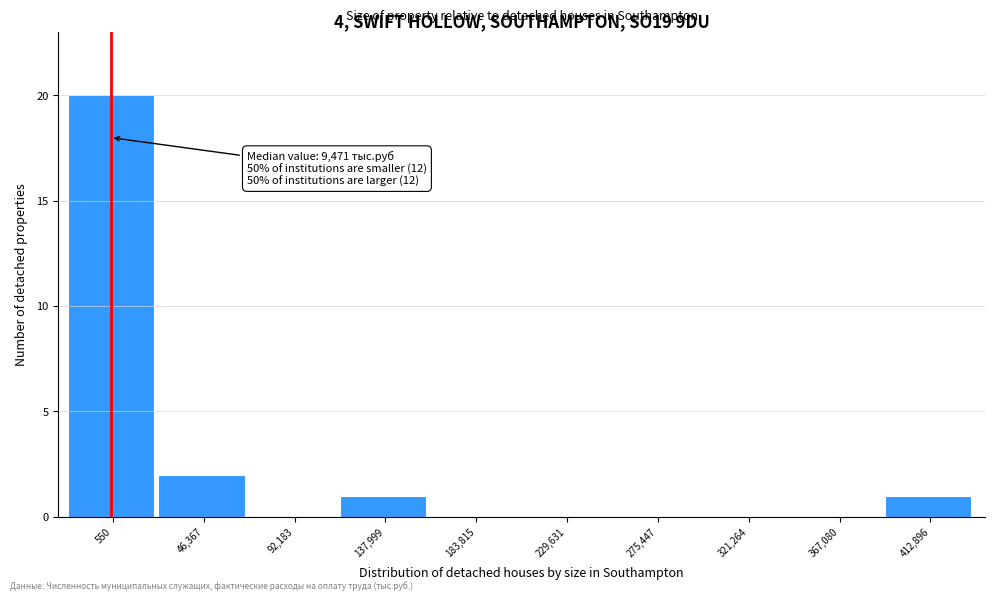

Reading right to left, transcribe all the data shown in this chart.

412,896=1	367,080=0	321,264=0	275,447=0	229,631=0	183,815=0	137,999=1	92,183=0	46,367=2	550=20